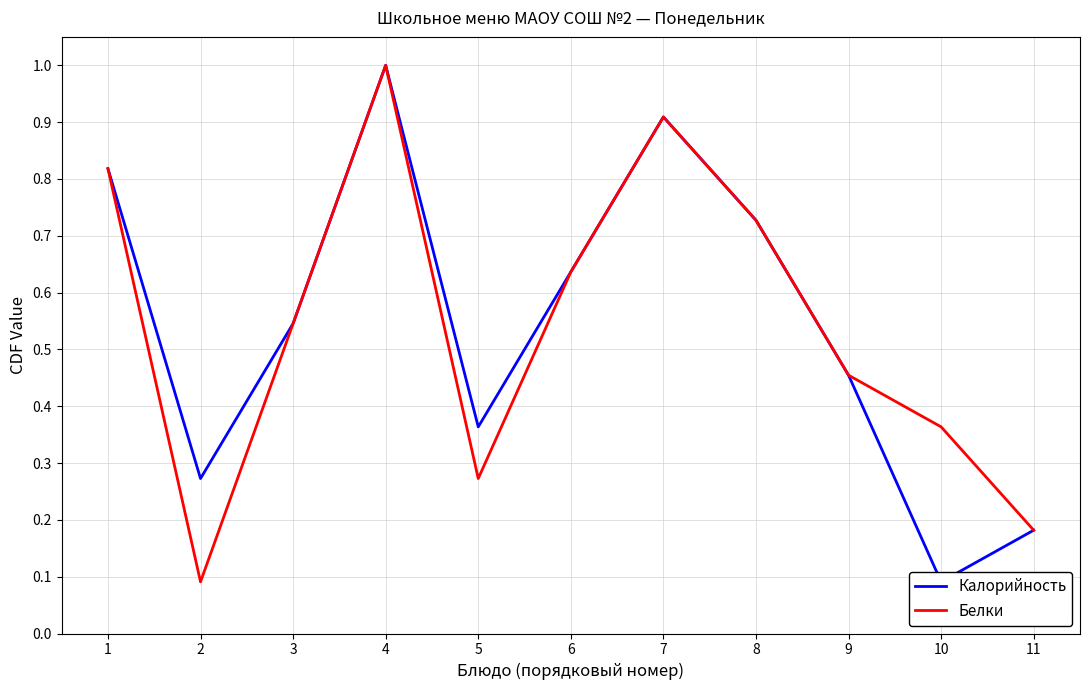

Between 2 and 8, which series saw the biggest shift?

Белки